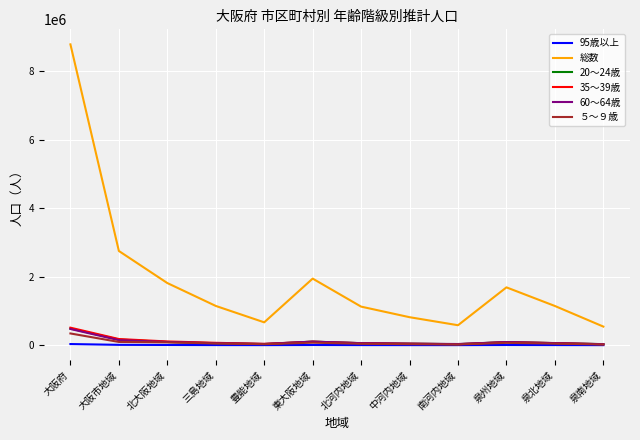

True or false: 60～64歳 and 総数 intersect in this chart.

False